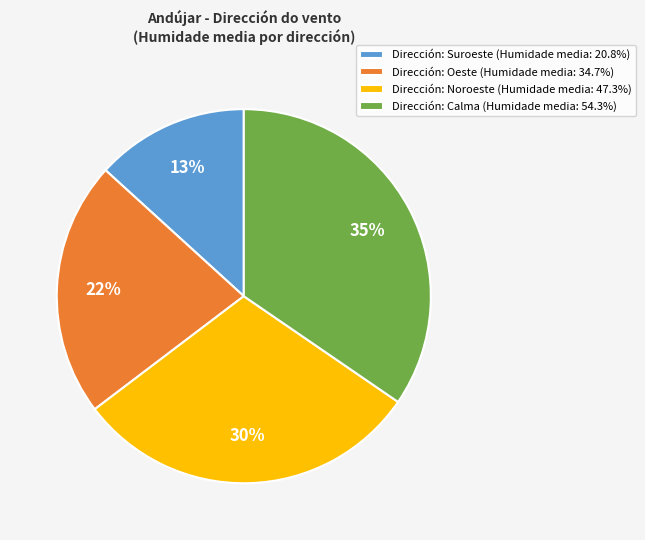

Does Dirección: Noroeste (Humidade media: 47.3%) account for over 50% of the chart?

No